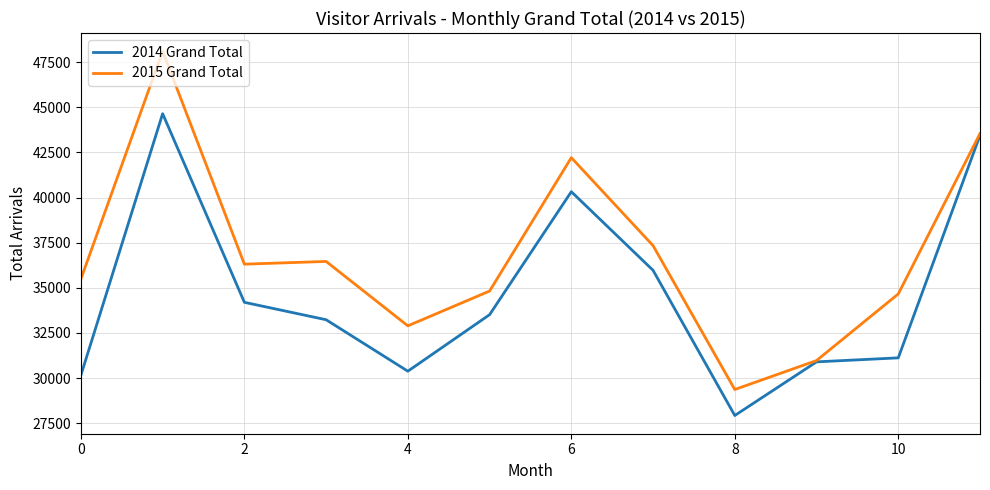

What is the highest value of the 2014 Grand Total series?

44647